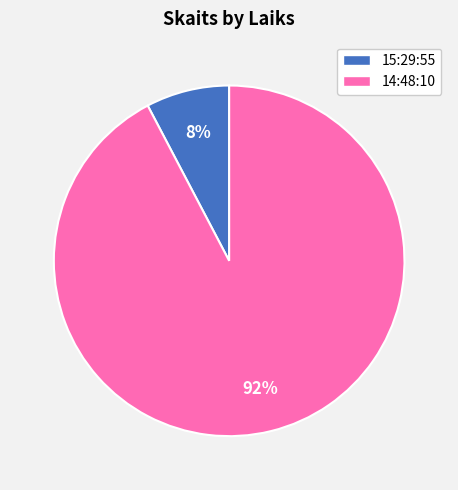

What percentage is the 14:48:10 slice, to the nearest percent?

92%